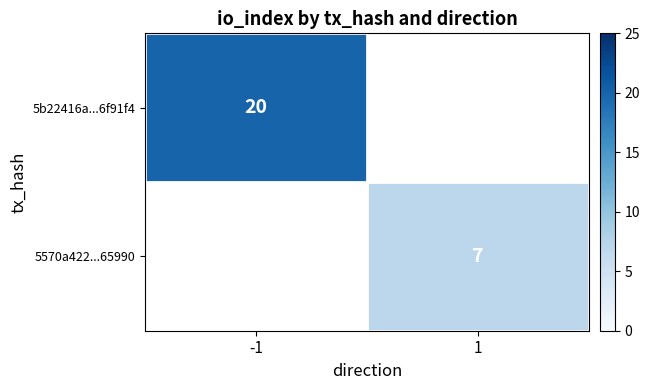

The value of 5b22416a...6f91f4 at -1 is 20. True or false?

True